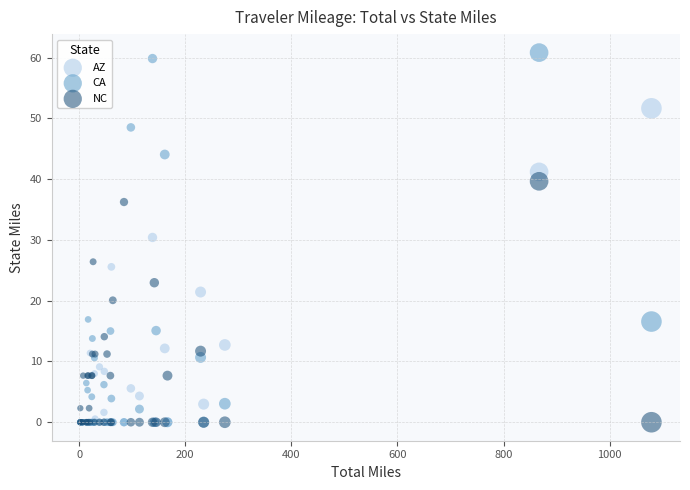

Which series contains the highest Y value?

CA